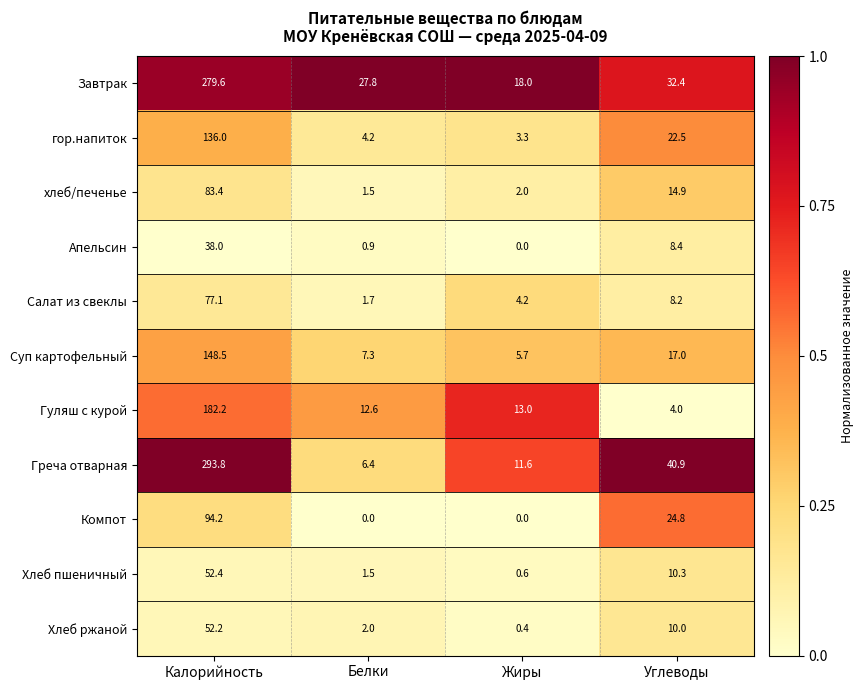

Where does the Хлеб ржаной series first go above 10?

Калорийность